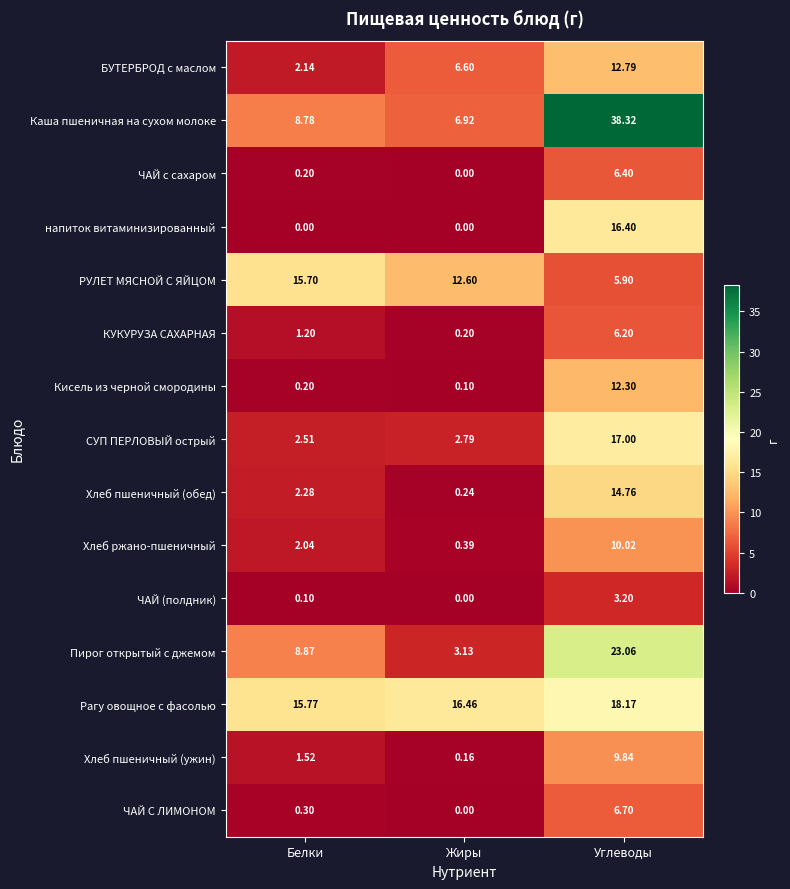

Which category has the highest value across all series?

Углеводы